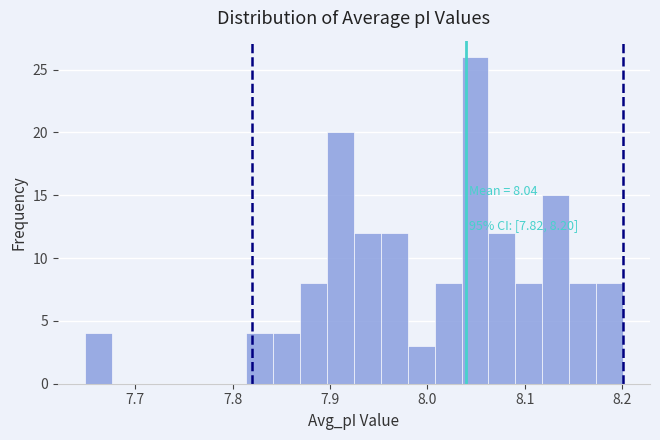

Read against the x-axis, roughly where is the centre of the tallest bar?

8.05